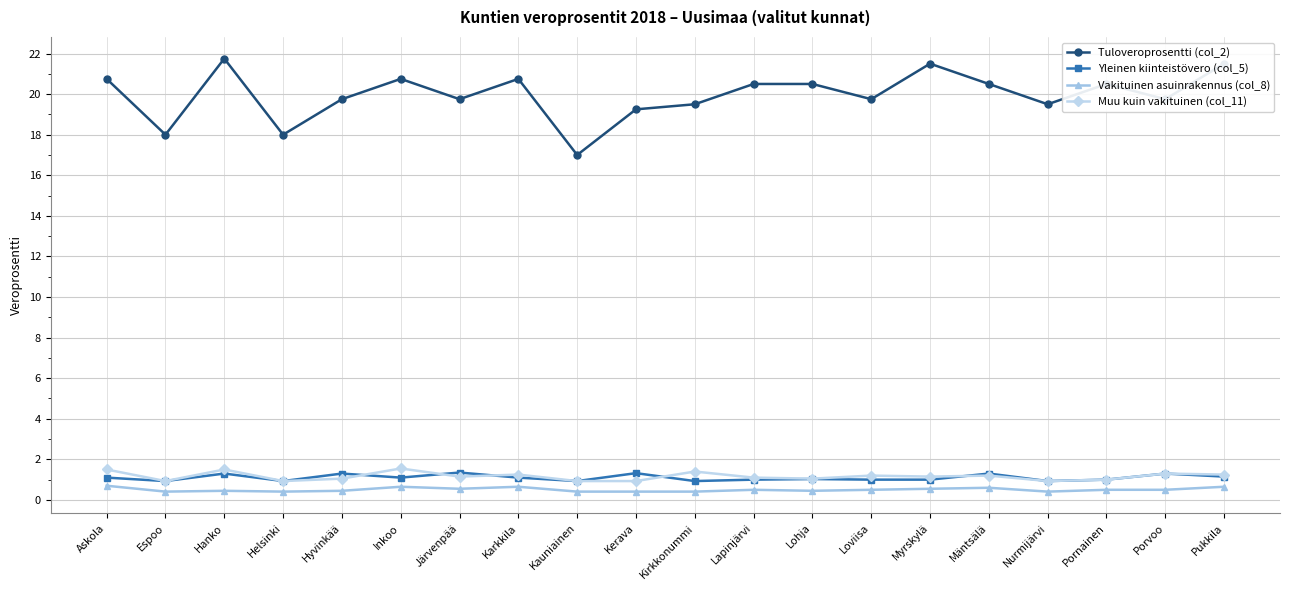

True or false: Muu kuin vakituinen (col_11) has a value of 1.2 at Loviisa.

True